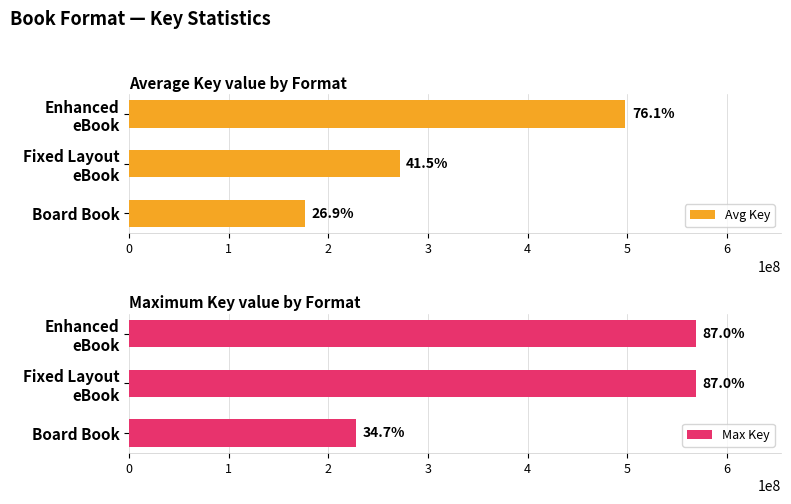

What is the total value across all series at Fixed Layout eBook?

840730834